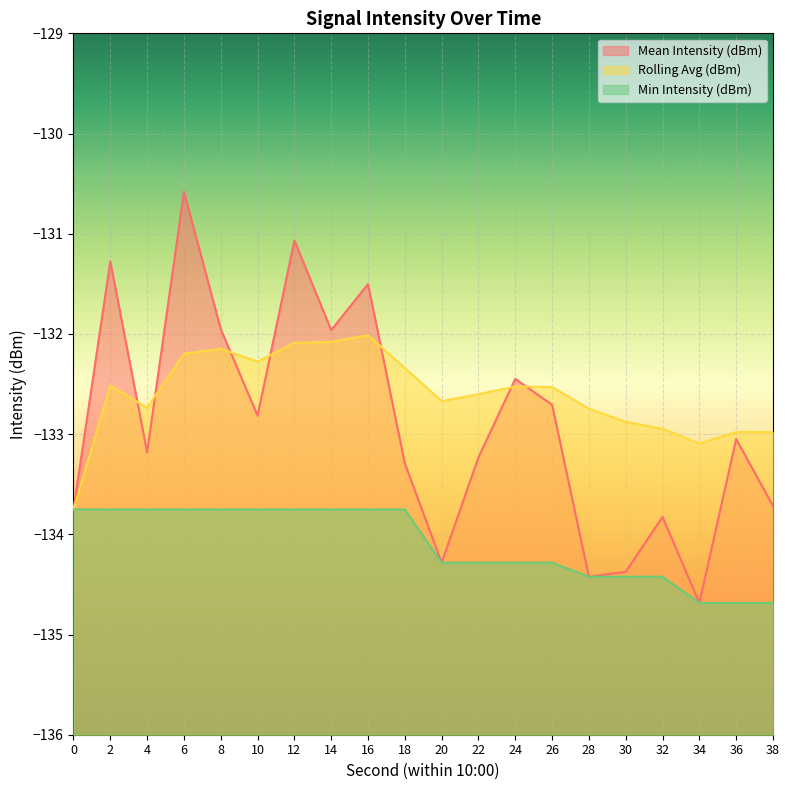

Is it true that Min Intensity (dBm) equals -134.3 at 22?

True